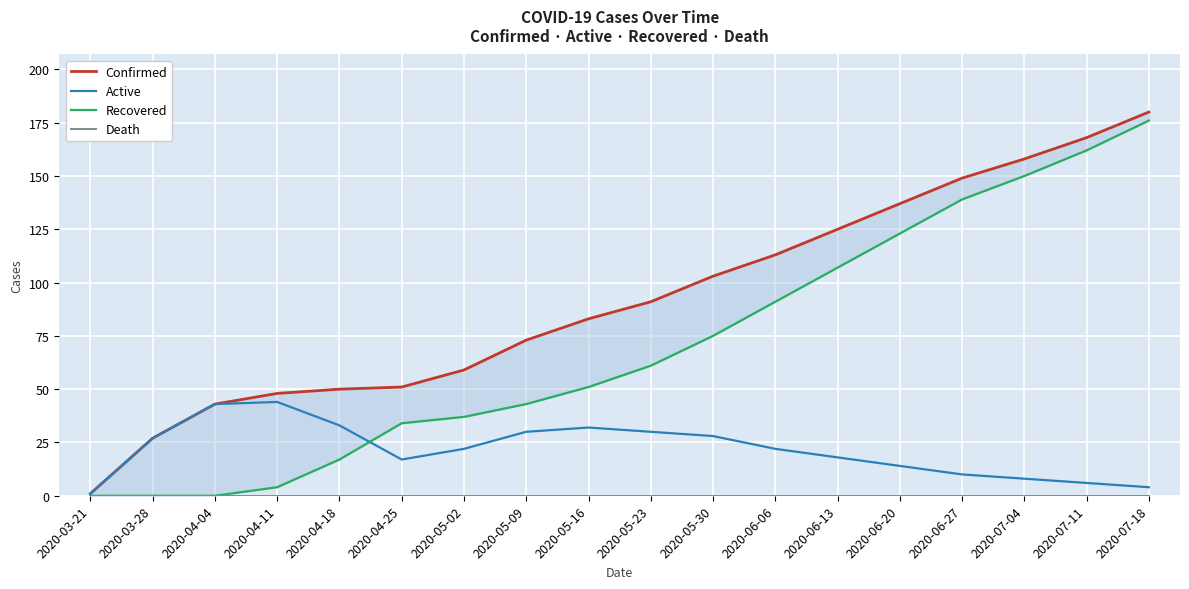

Is the value of Death at 2020-07-11 greater than the value of Active at 2020-05-09?

No